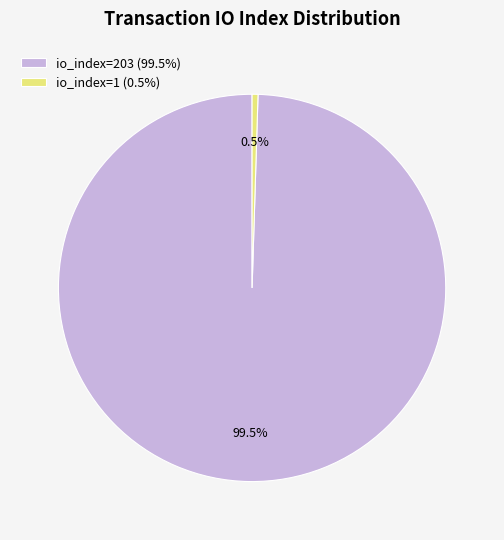

Between io_index=203 (99.5%) and io_index=1 (0.5%), which is larger?

io_index=203 (99.5%)